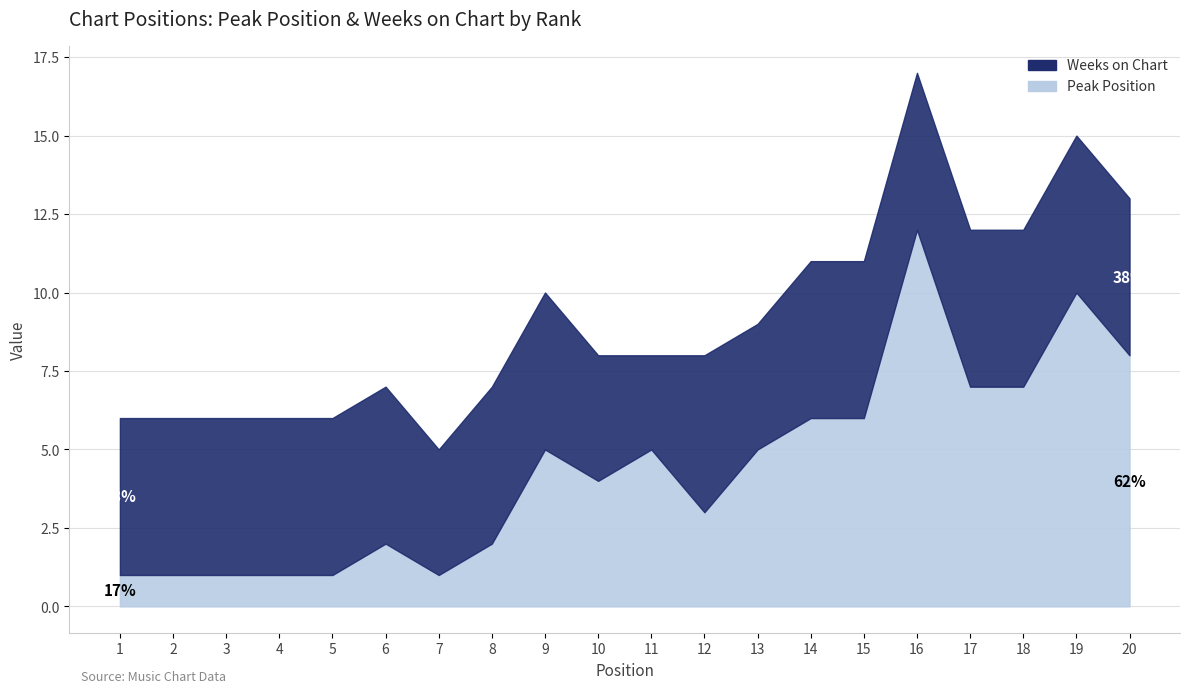

Where is Weeks on Chart nearest to the value 4?

7